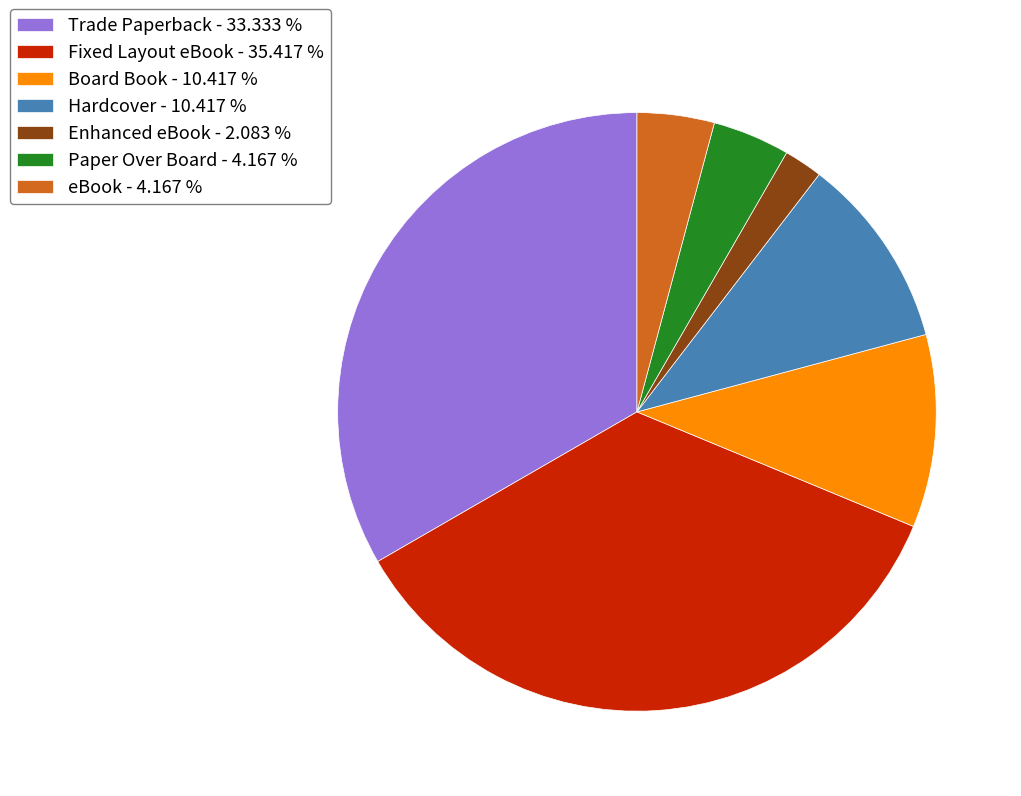

How many slices are in this pie chart?

7